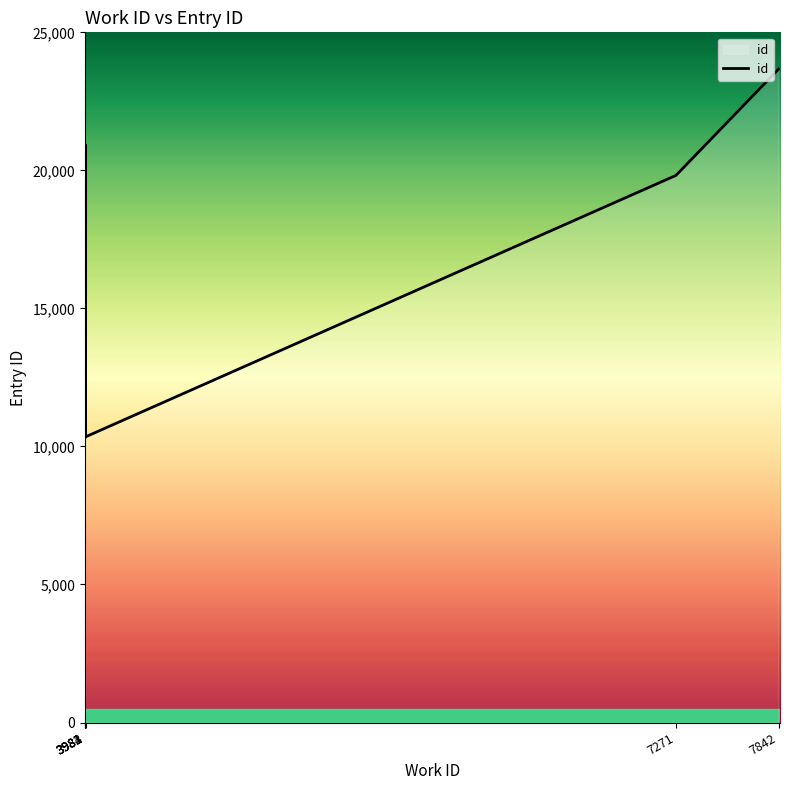

What is the value of the 9th point from the left?

19819